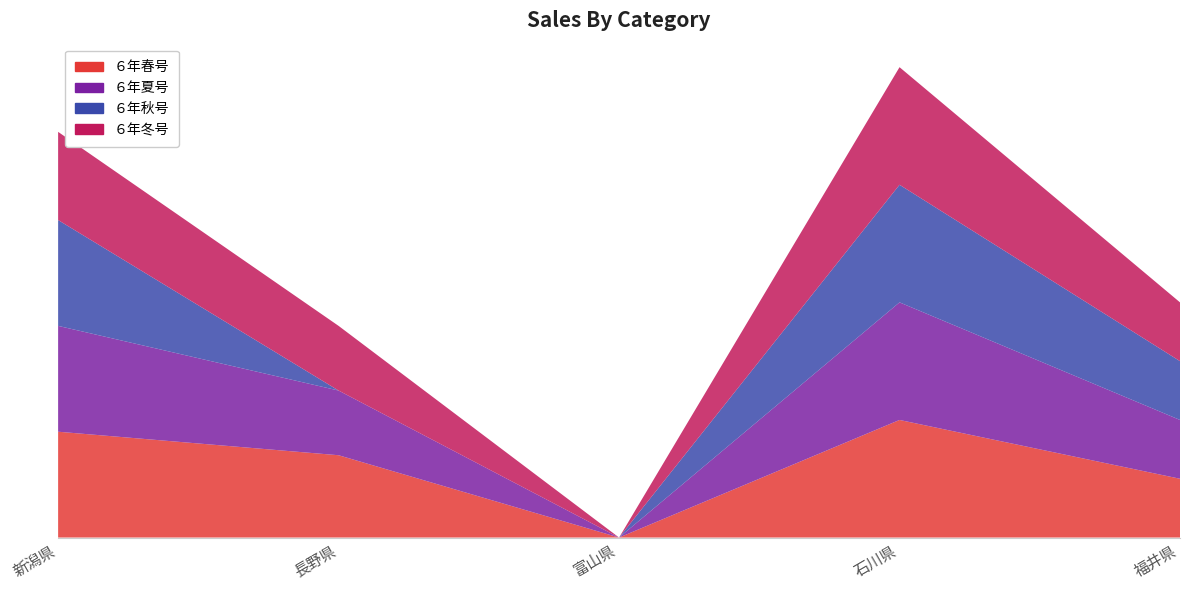

Reading left to right, list all the values displayed in this chart.

６年春号: 18	14	0	20	10
６年夏号: 18	11	0	20	10
６年秋号: 18	0	0	20	10
６年冬号: 15	11	0	20	10